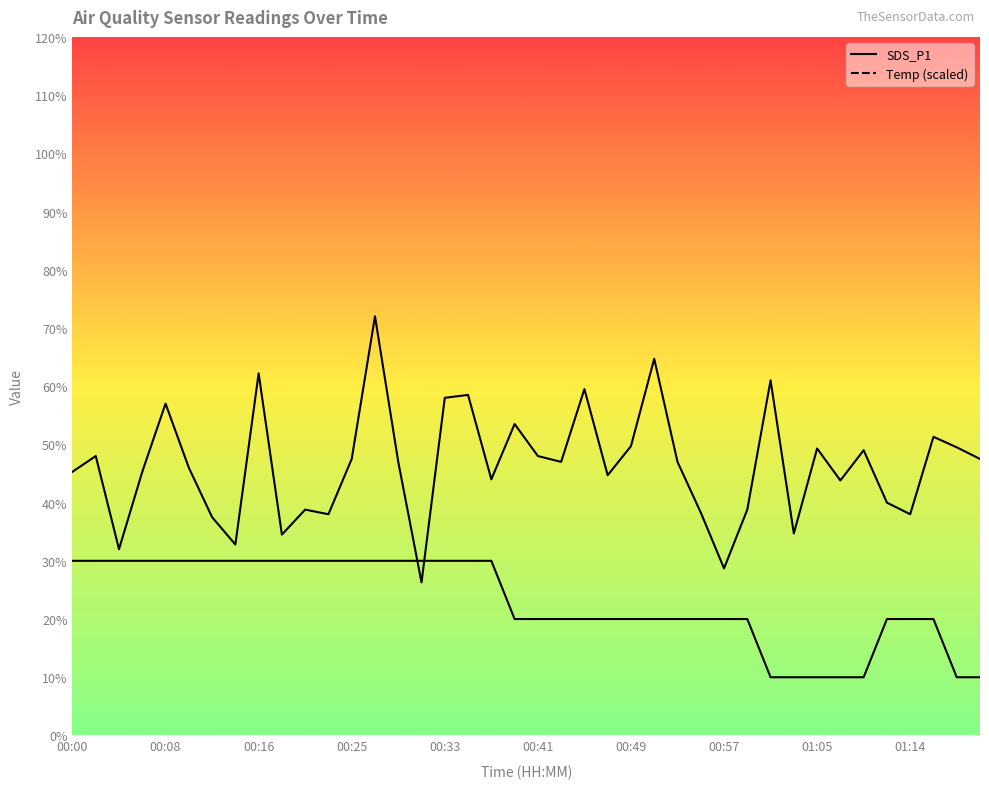

What are all the series names shown in the legend?

SDS_P1, Temp